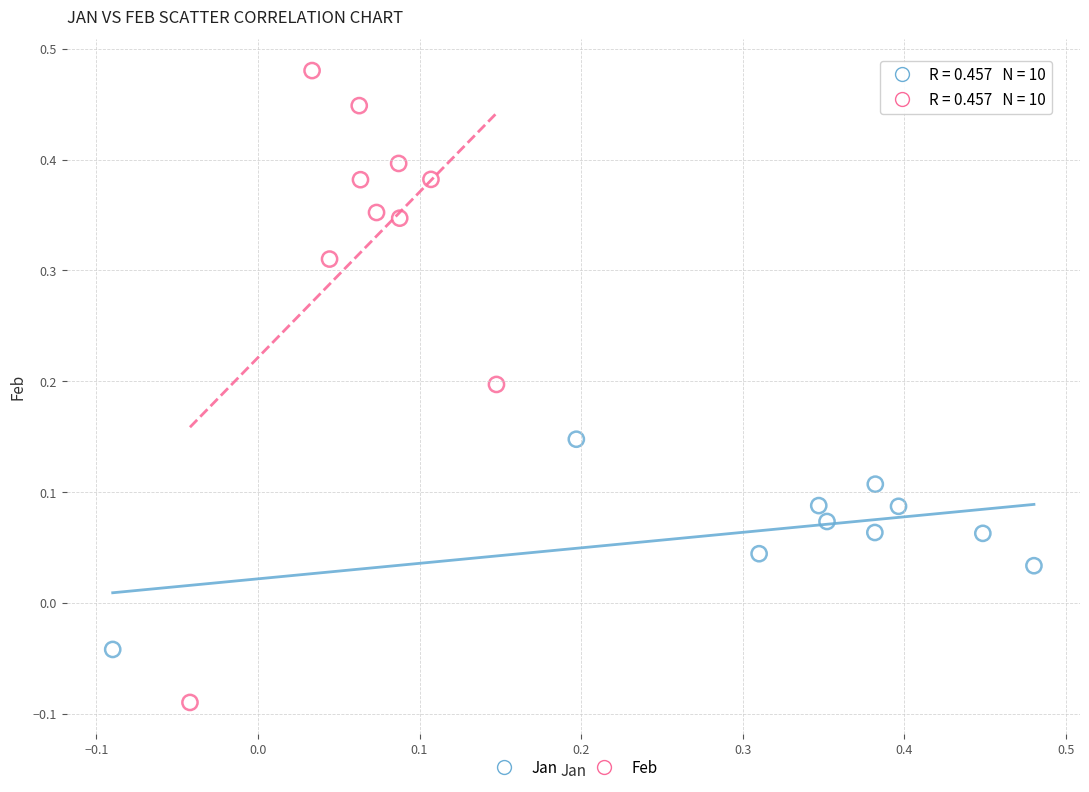

Which series contains the highest Y value?

Feb